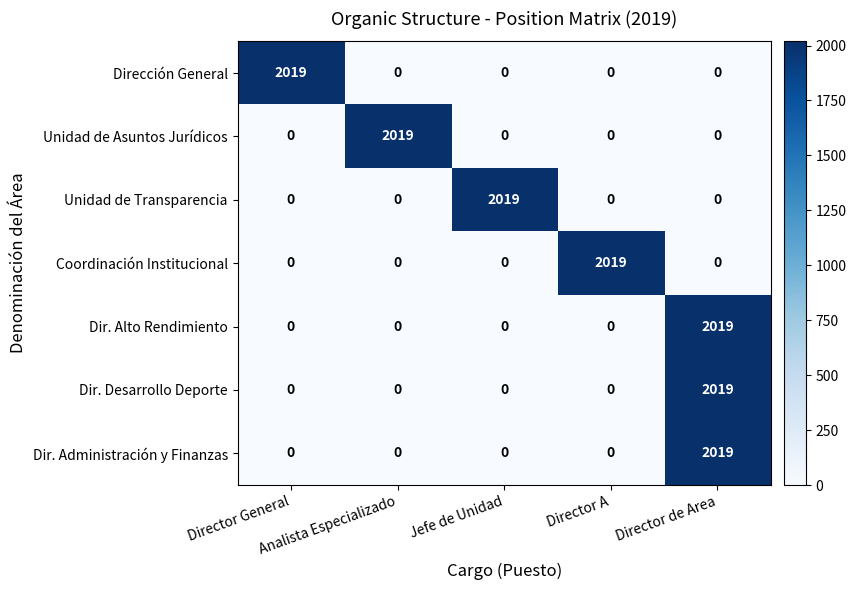

At how many categories does at least one series exceed 1650?

5